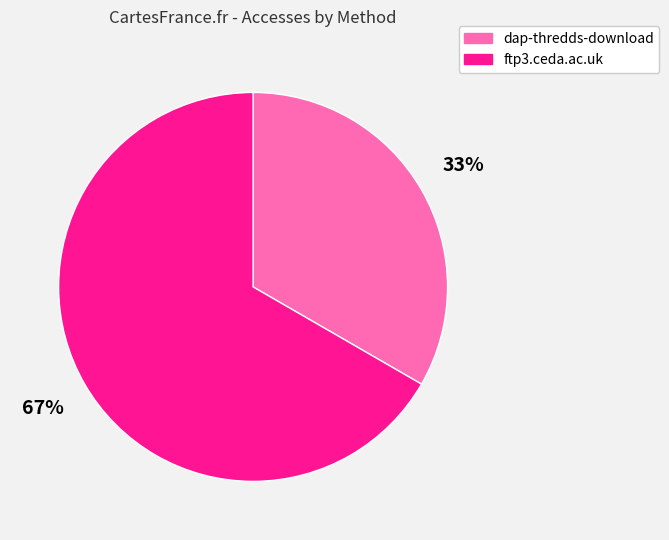

To the nearest percent, what is the combined percentage of ftp3.ceda.ac.uk and dap-thredds-download?

100%